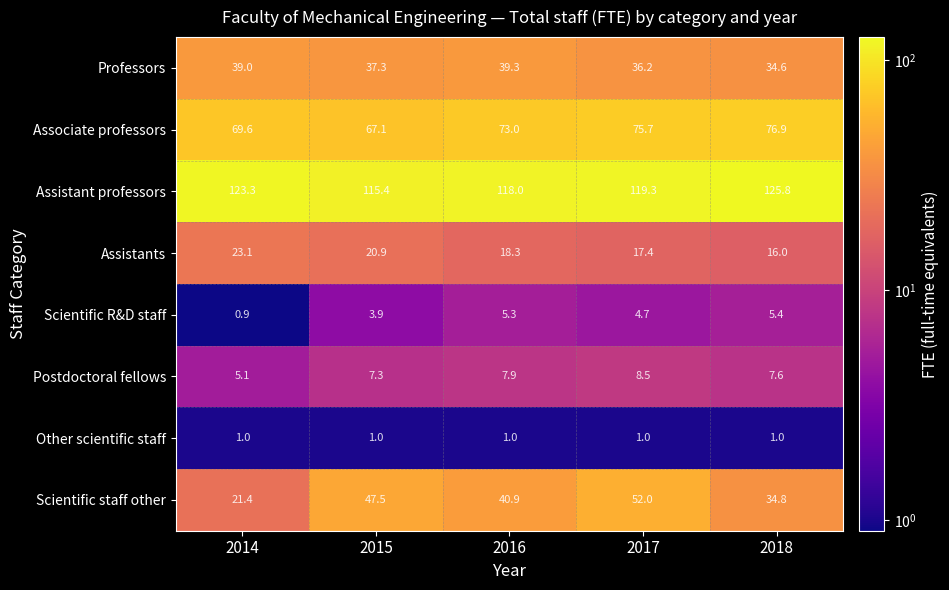

What is the average value of the Postdoctoral fellows series?

7.3